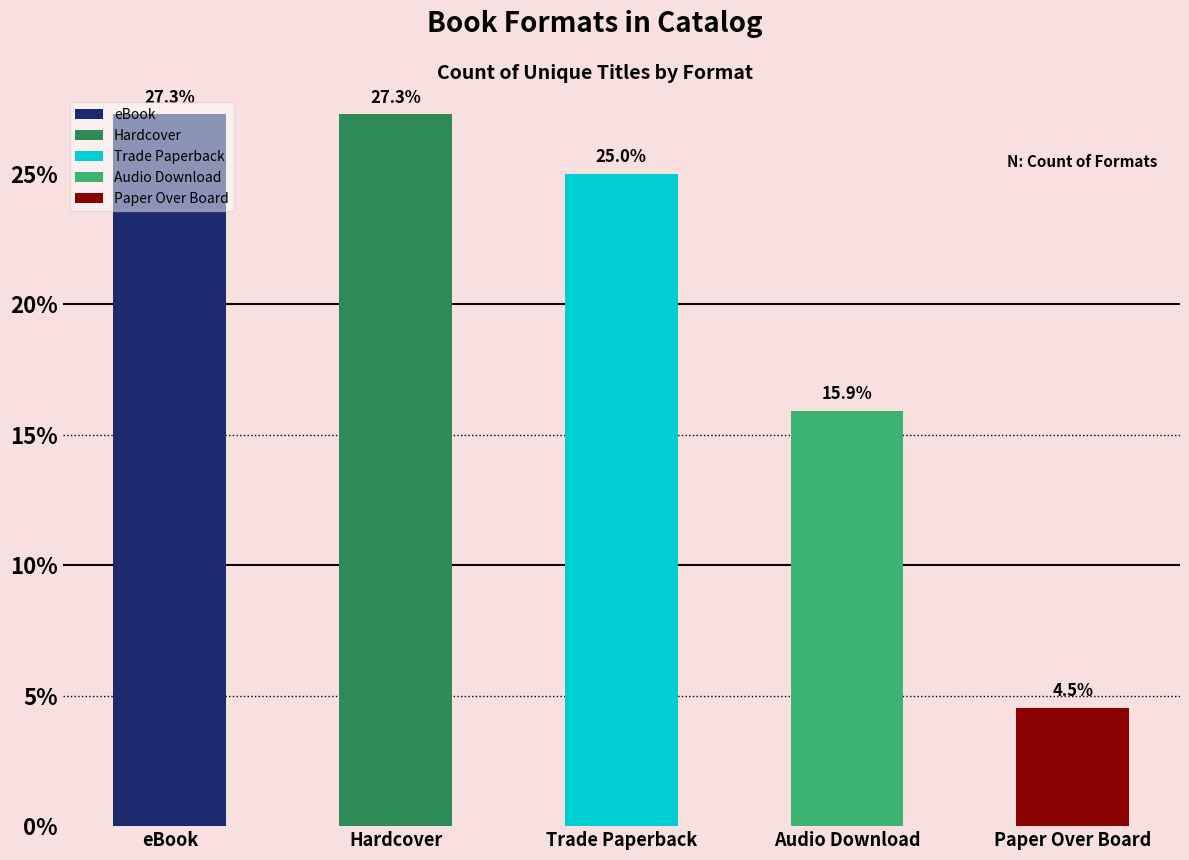

Read the value at Hardcover.

27.3